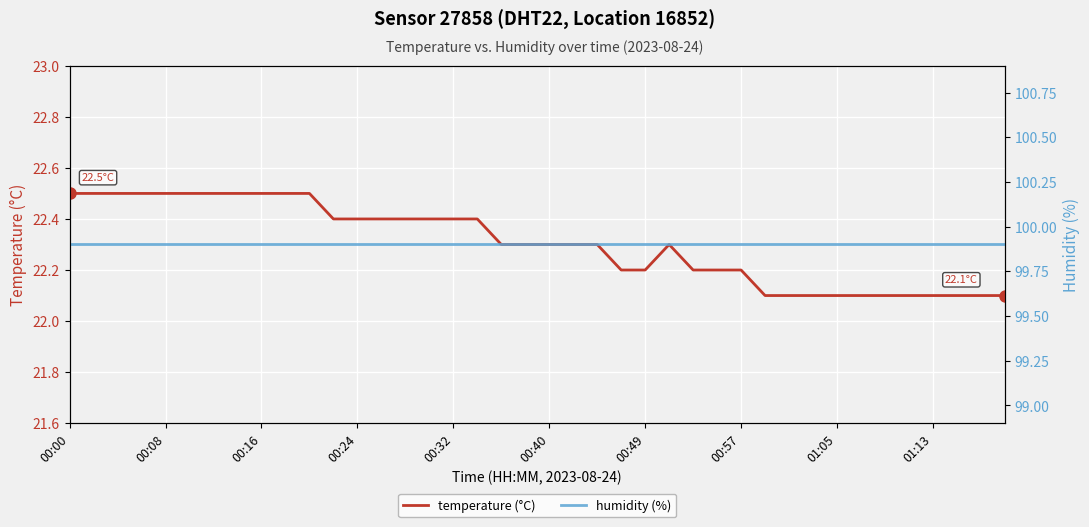

Which series has the largest total across all categories?

humidity (%)